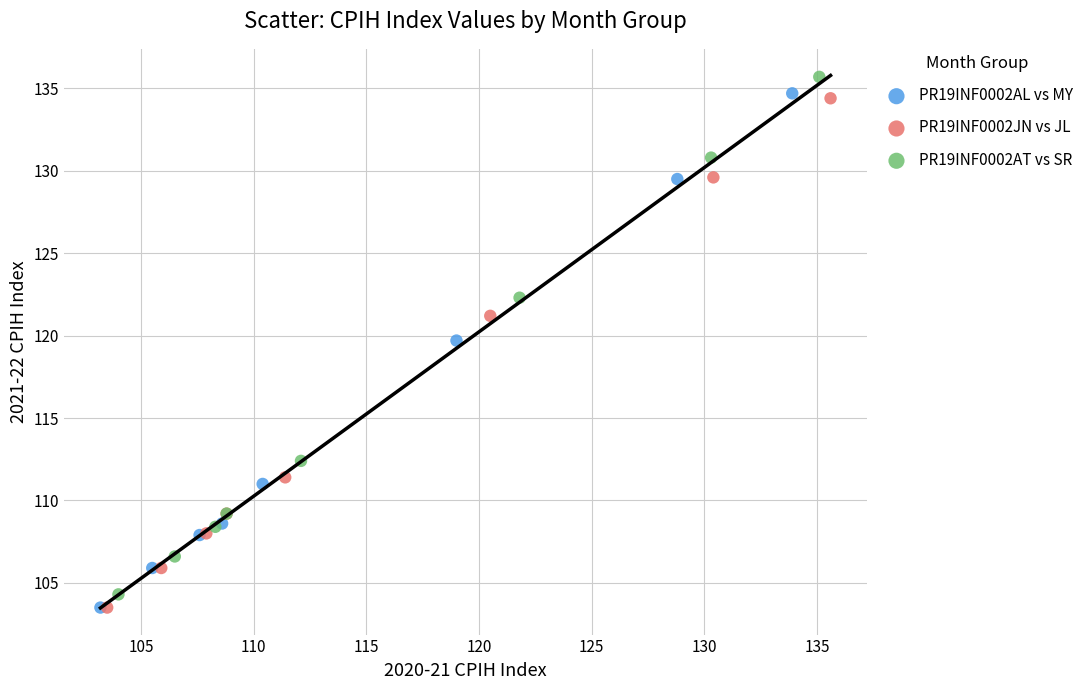

Which series has the largest Y range (max minus min)?

PR19INF0002AT vs SR